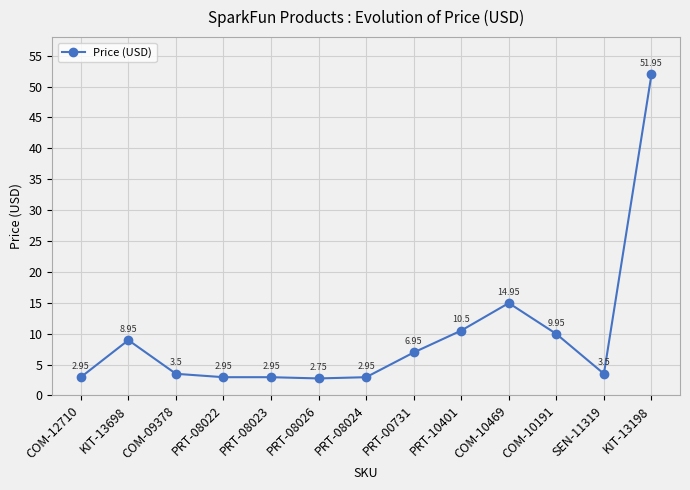

Is this an area chart (filled region under the line)?

No